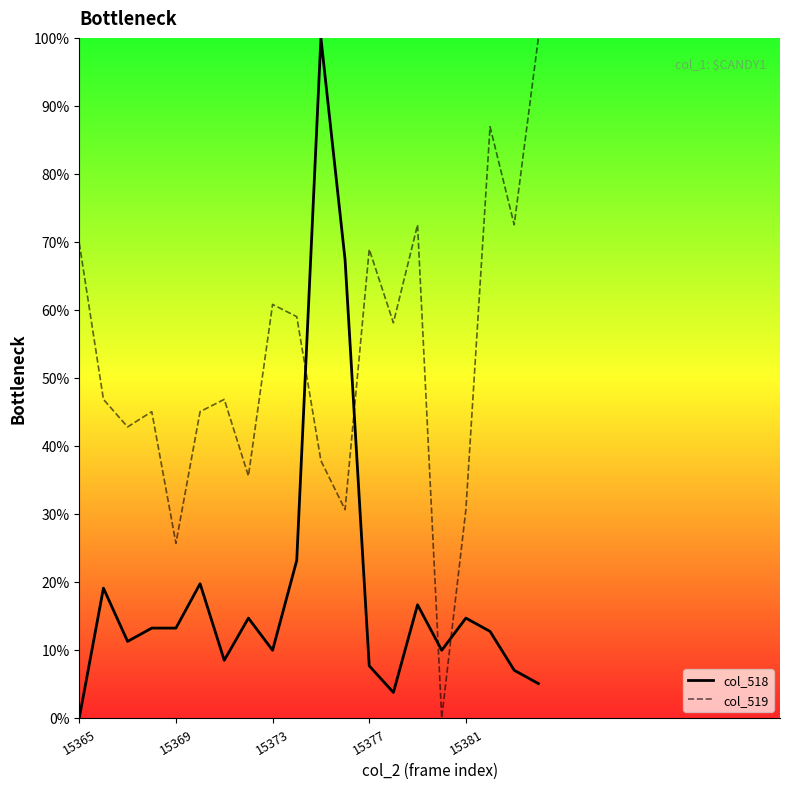

What is the maximum value for col_519?

100.0